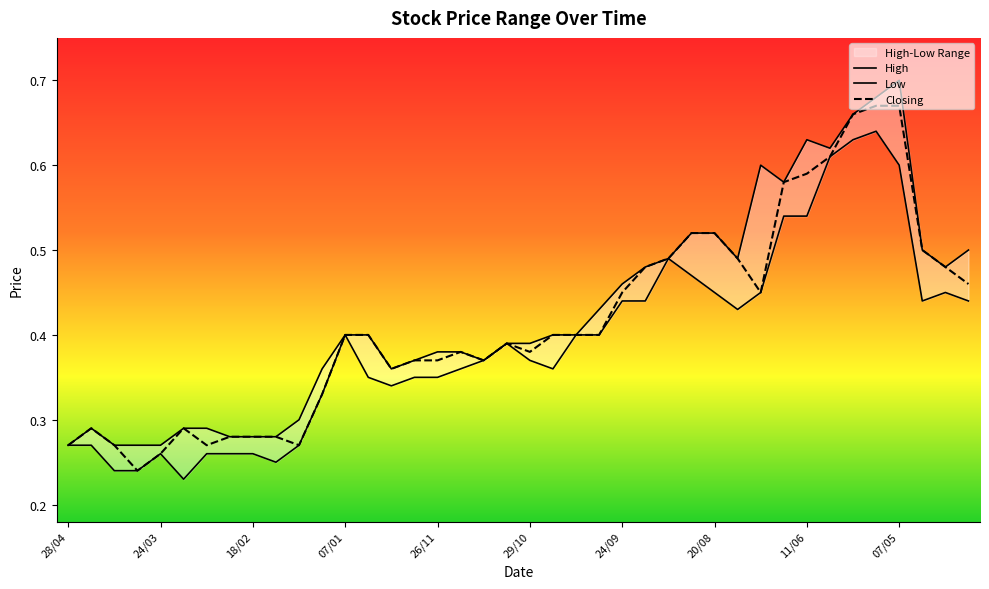

True or false: Closing and High cross at least once.

False